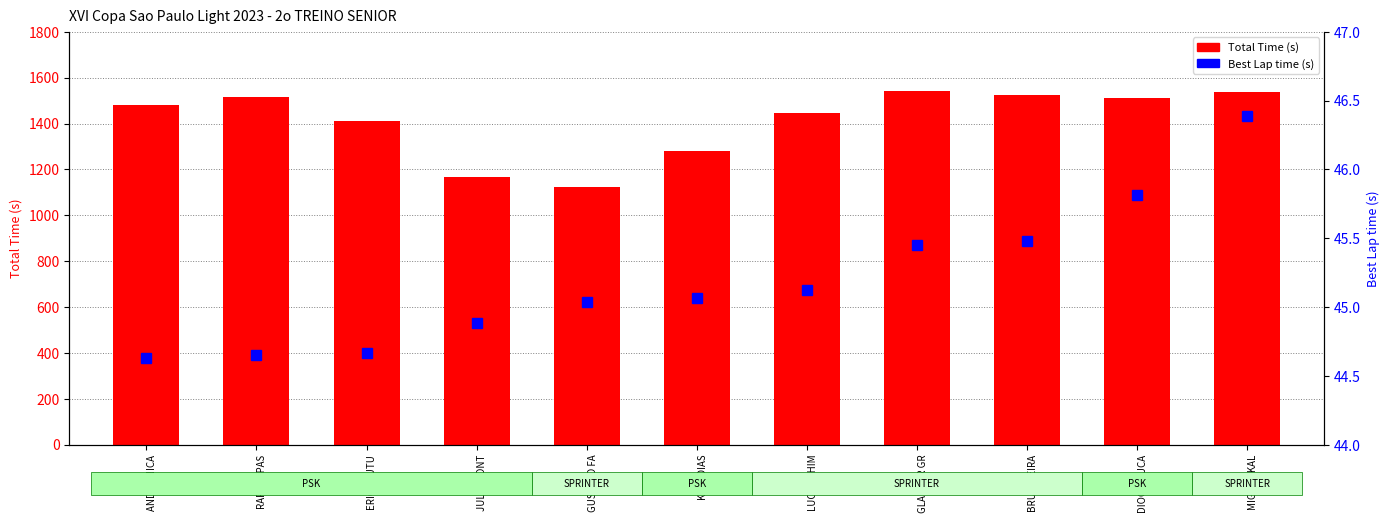

Where is Total Time (s) nearest to the value 1332?

P6
KAIO DIAS